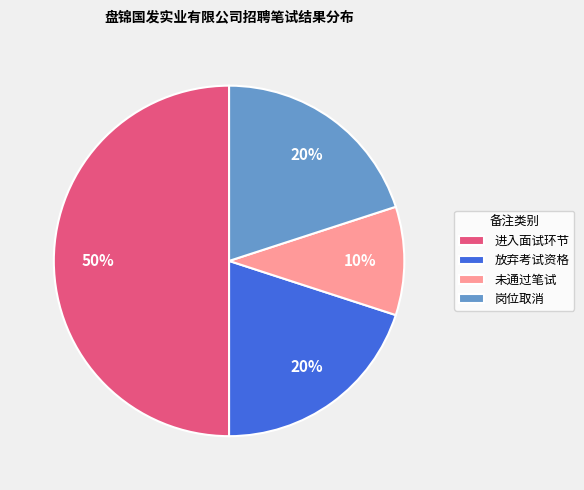

What is the smallest slice in the pie chart?

未通过笔试